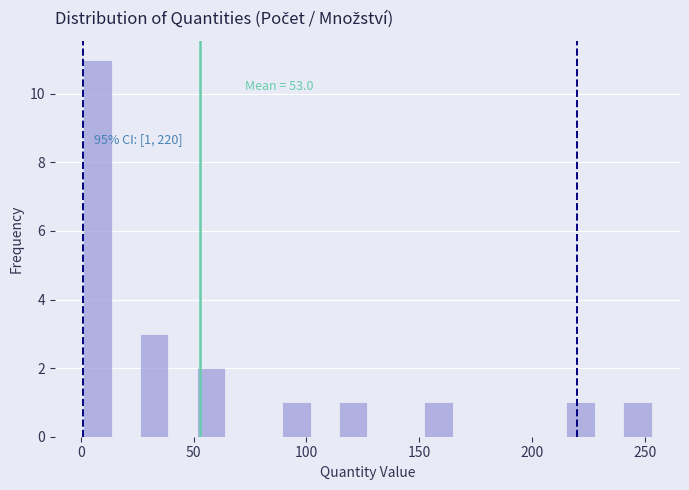

Read against the x-axis, roughly where is the centre of the tallest bar?

5